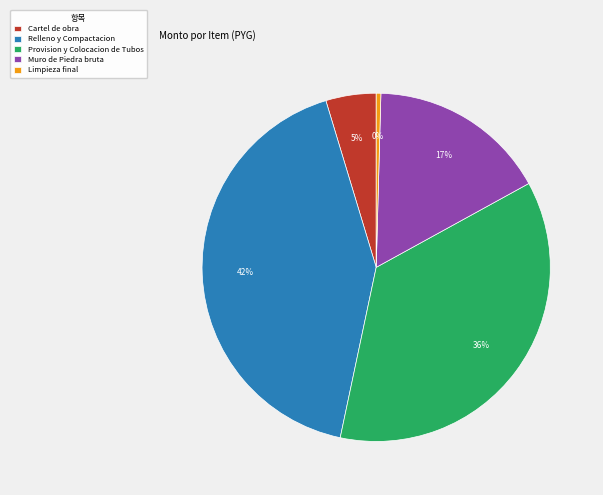

Count the number of slices in the pie.

5